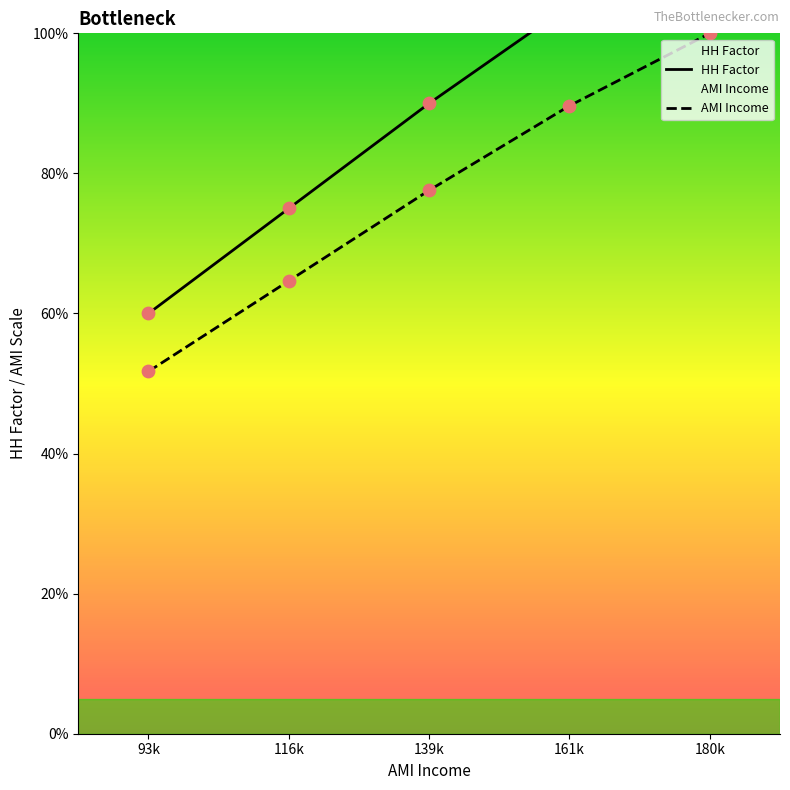

Which series reaches the minimum Y coordinate?

AMI Income